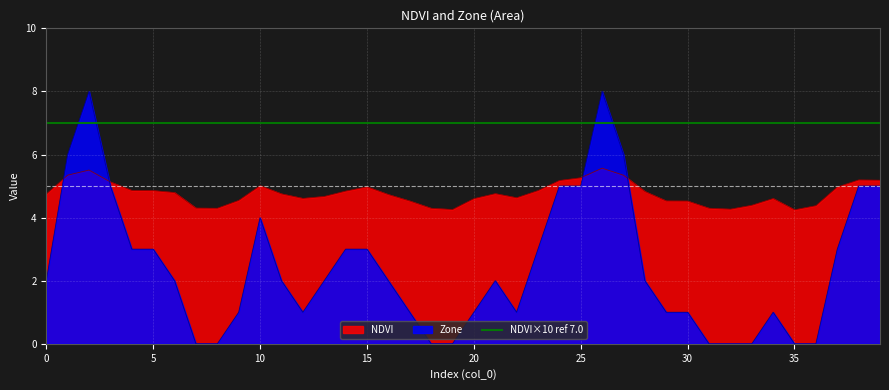

What is the difference between the NDVI values at 25 and 4?

0.4